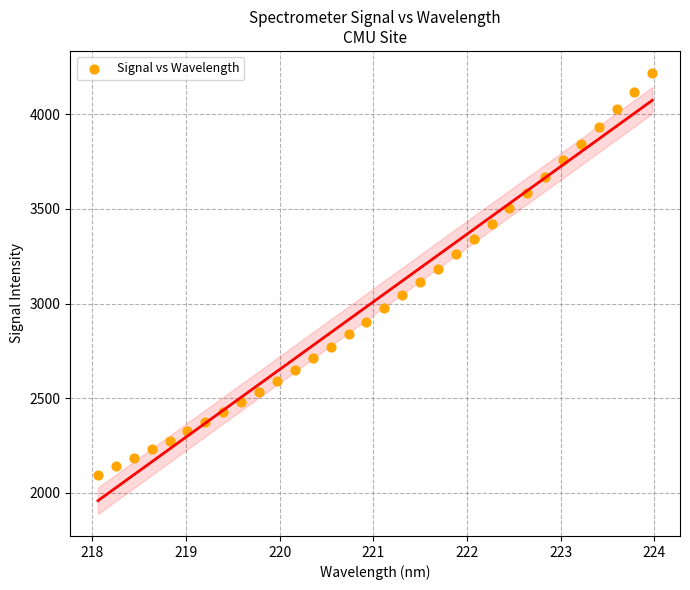

What is the range of Y values (max minus min)?

2122.7